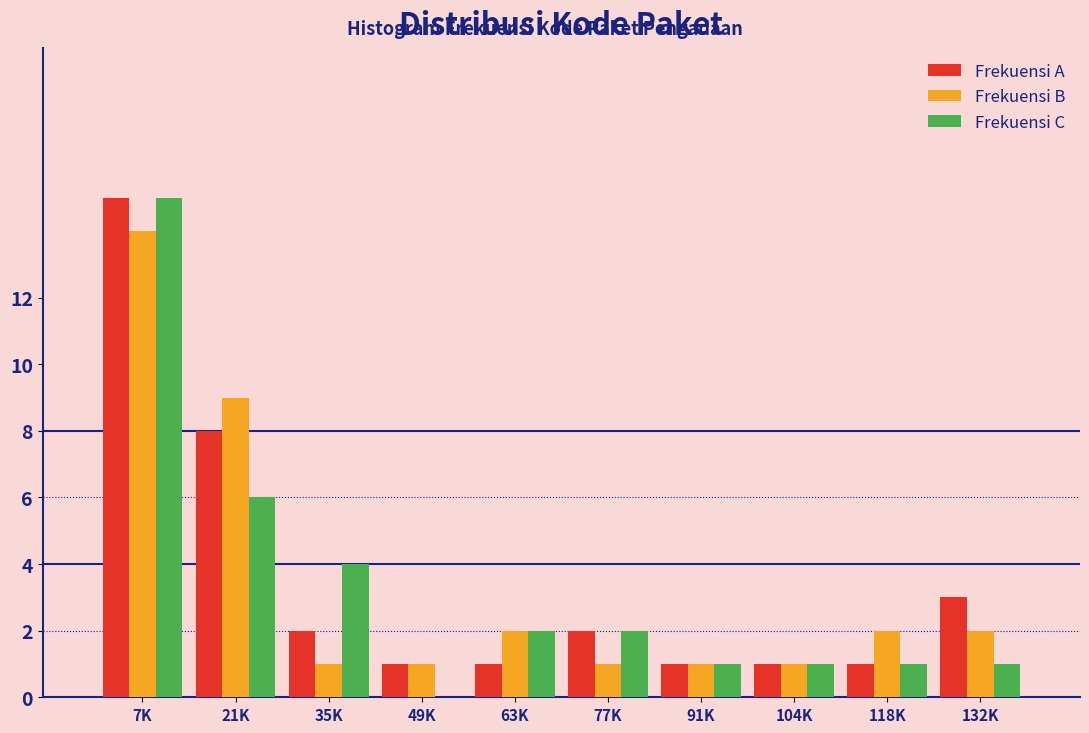

Reading left to right, transcribe all the data shown in this chart.

Frekuensi A: 7K=15	21K=8	35K=2	49K=1	63K=1	77K=2	91K=1	104K=1	118K=1	132K=3
Frekuensi B: 7K=14	21K=9	35K=1	49K=1	63K=2	77K=1	91K=1	104K=1	118K=2	132K=2
Frekuensi C: 7K=15	21K=6	35K=4	49K=0	63K=2	77K=2	91K=1	104K=1	118K=1	132K=1